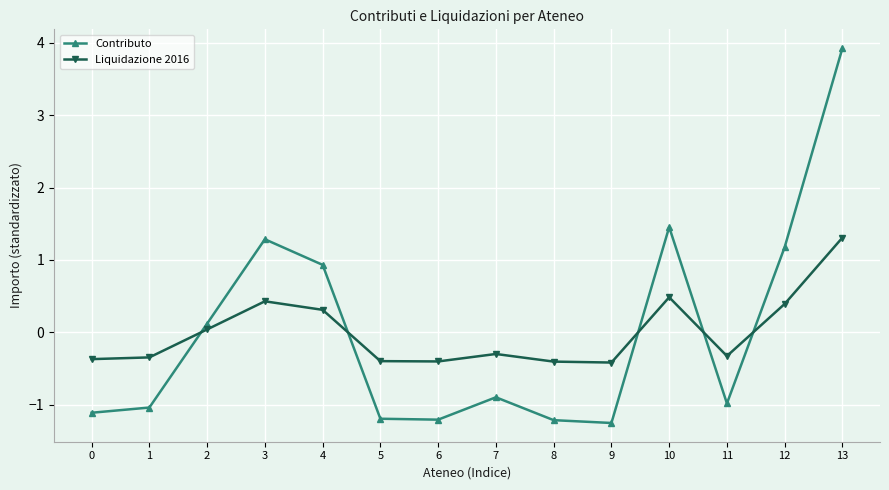

Rank the series by their maximum value, from highest to lowest.

Contributo, Liquidazione 2016